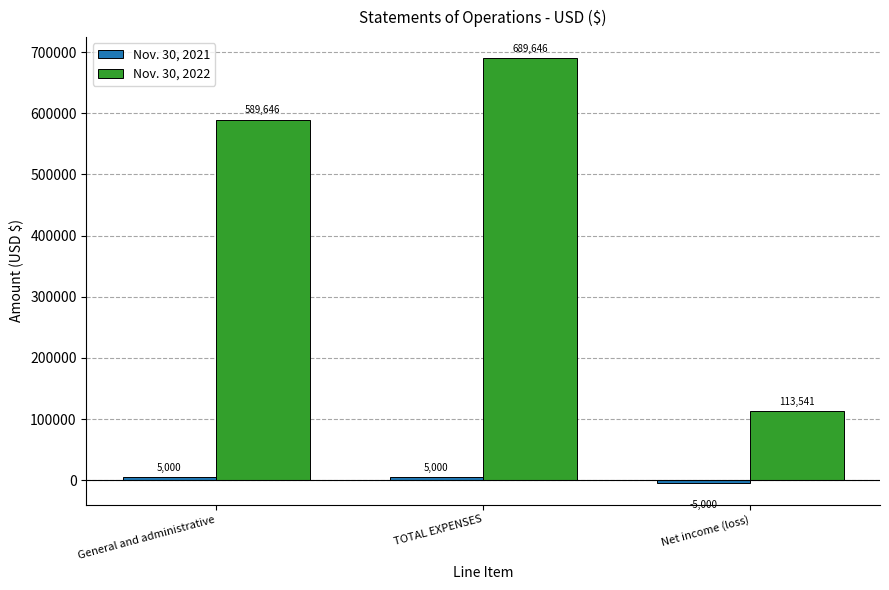

List the labels in order of Nov. 30, 2022 value, largest first.

TOTAL EXPENSES, General and administrative, Net income (loss)